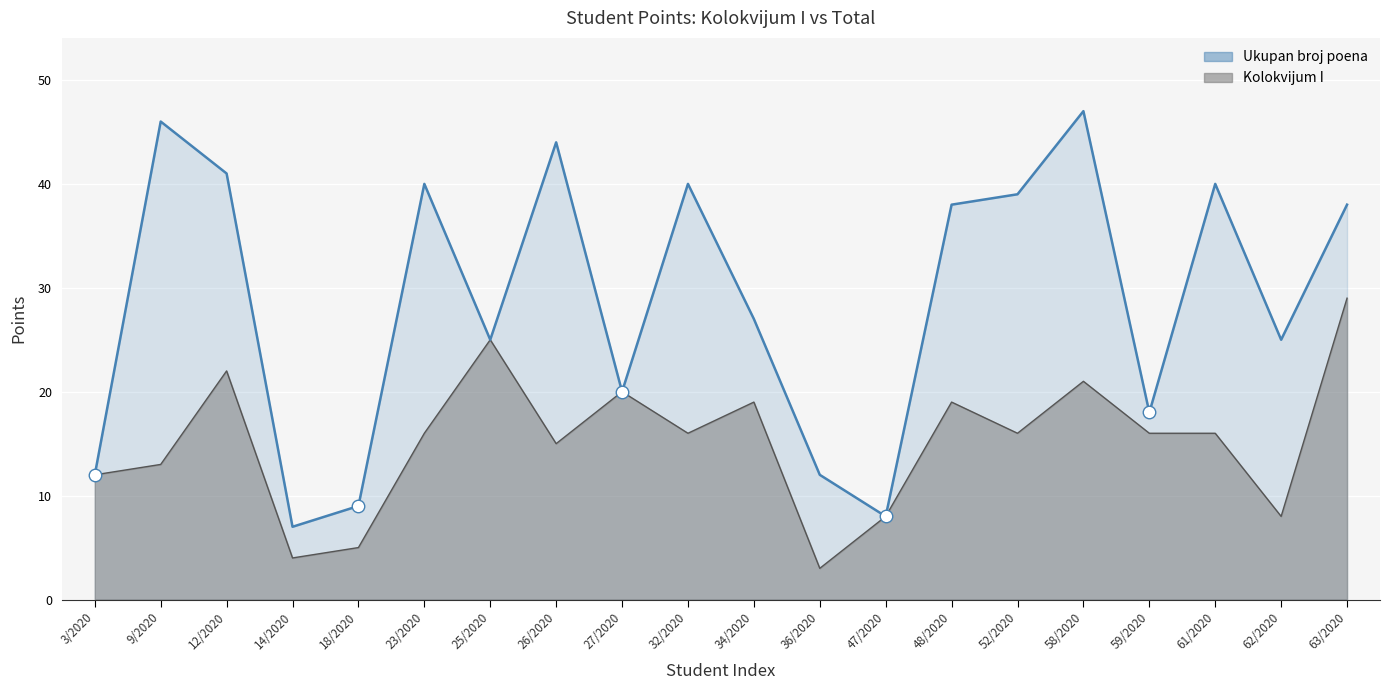

List the series in order of their peak value, lowest first.

Kolokvijum I, Ukupan broj poena